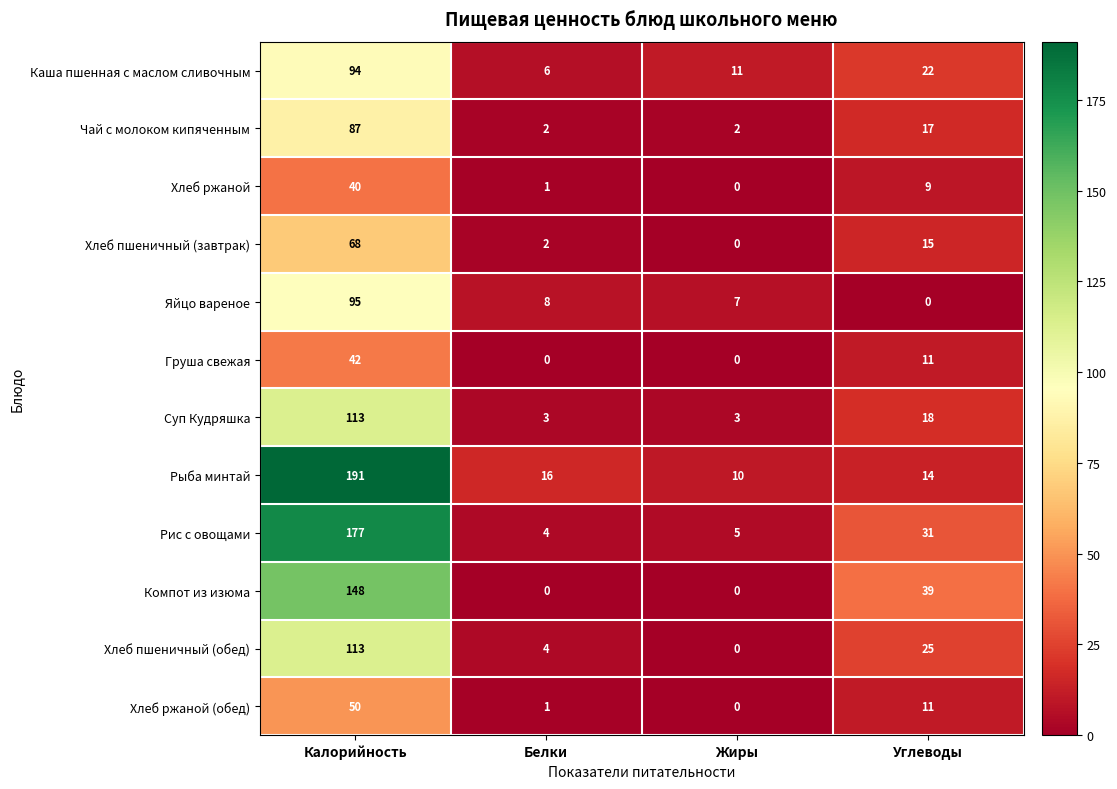

Which series has the largest total across all categories?

Рыба минтай